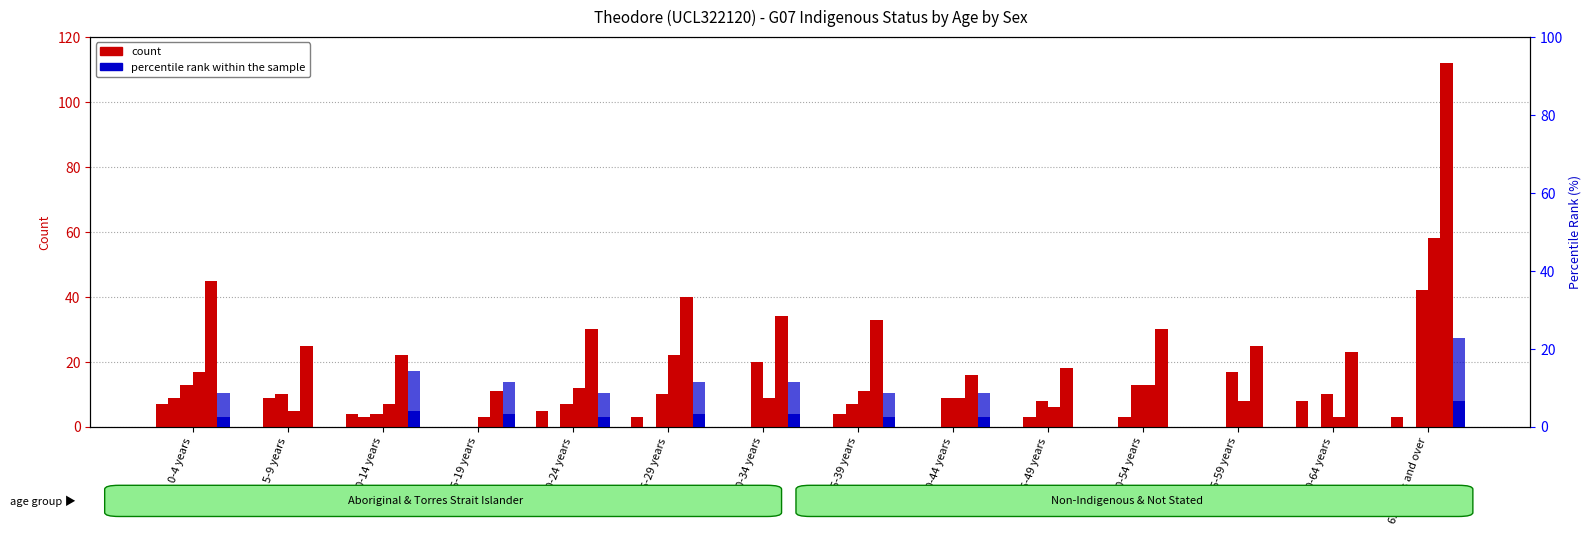

What is the label of the 6th bar from the left?

25-29 years